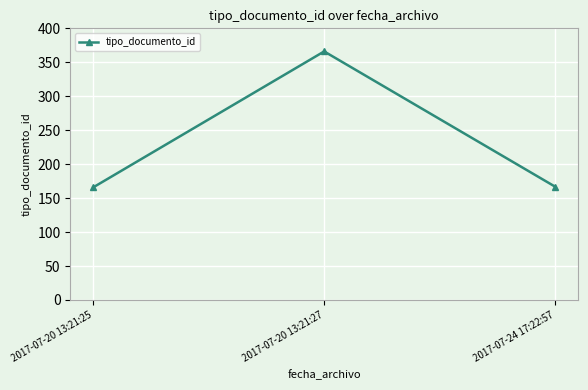

What is the difference between the maximum and minimum values?

200